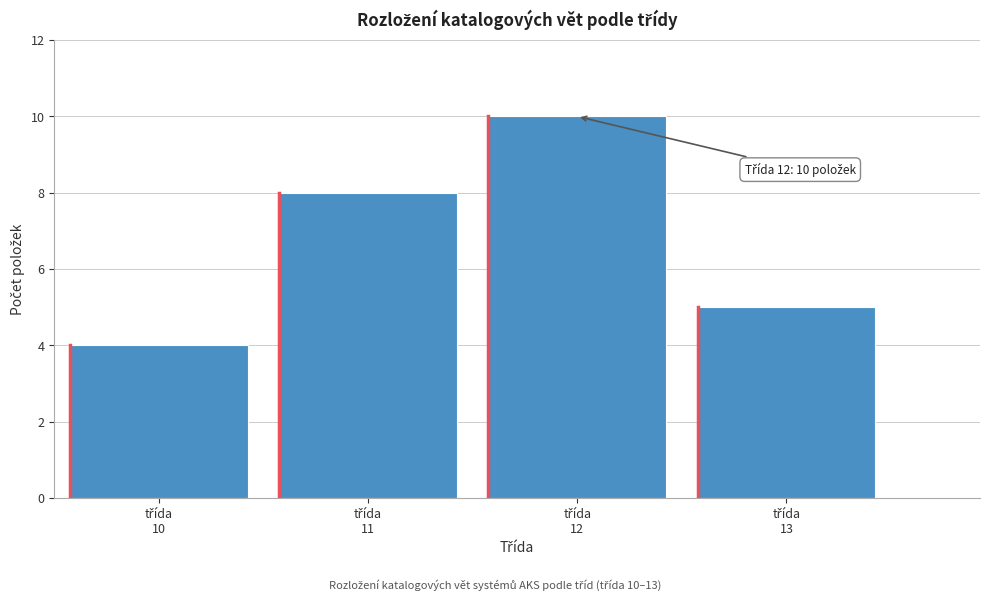

Reading left to right, transcribe all the data shown in this chart.

4	8	10	5